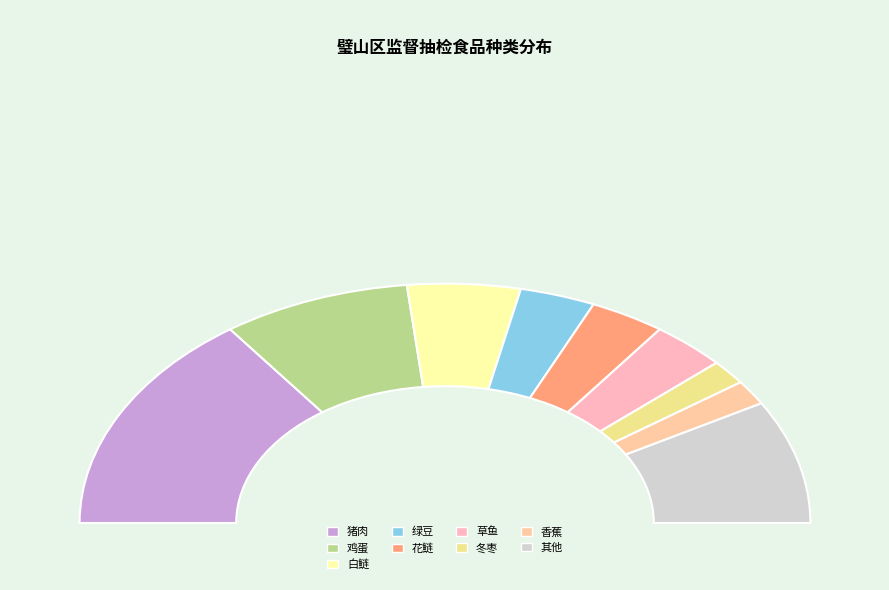

Between 鸡蛋 and 绿豆, which is larger?

鸡蛋